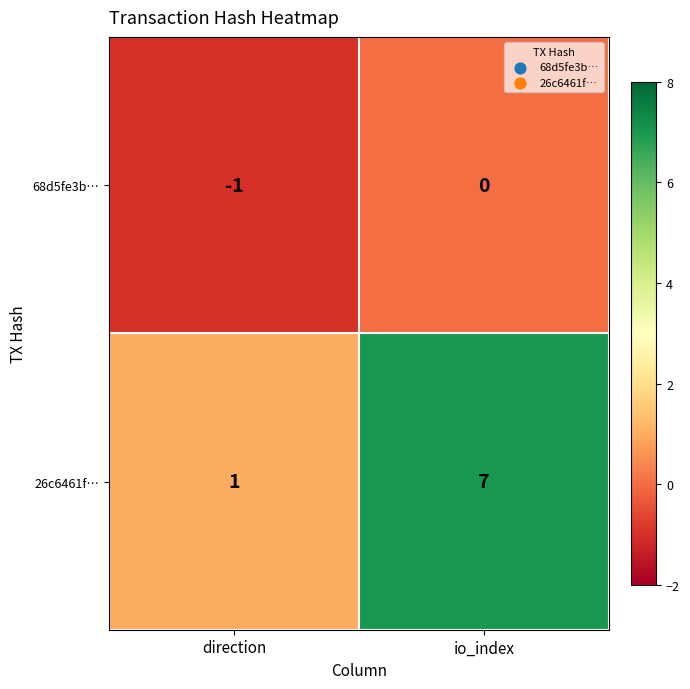

At which label is 68d5fe3b… closest to 0?

io_index